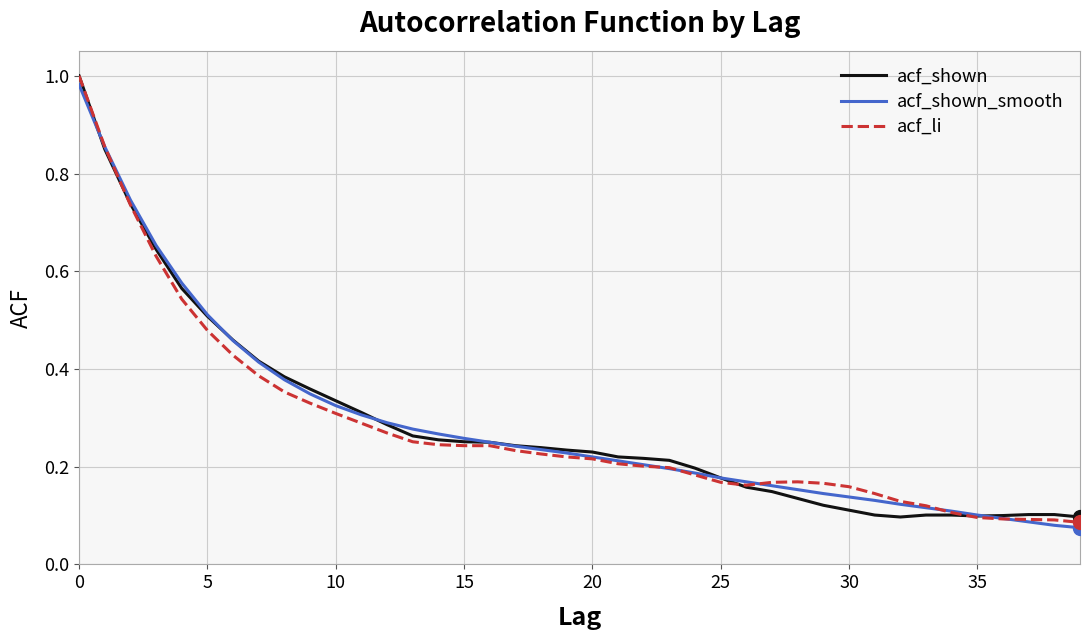

What is the difference between the maximum and second lowest values in the acf_li series?

0.9